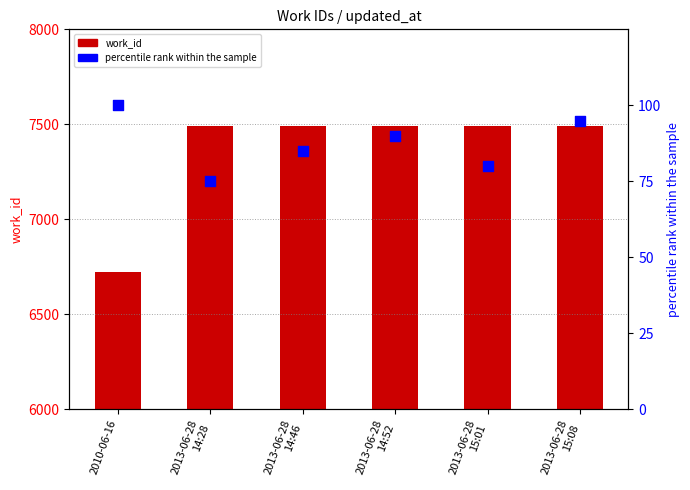

Which series has the largest total across all categories?

work_id